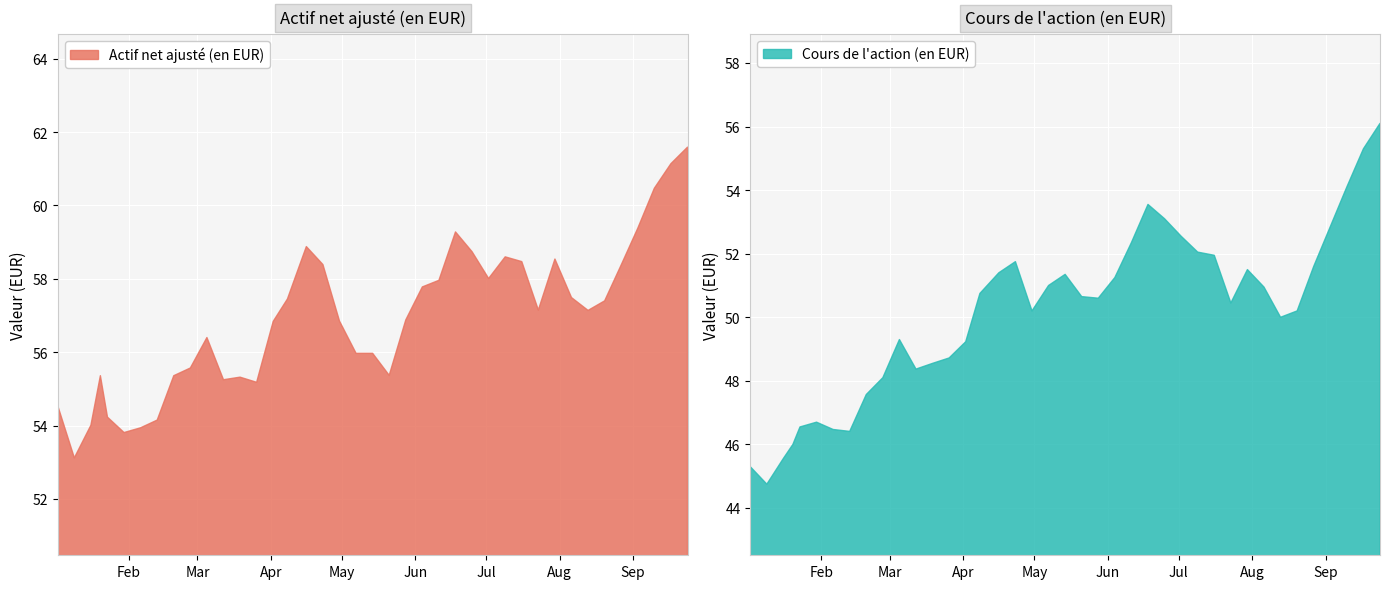

What is the difference between the maximum and minimum values in the Actif net ajusté (en EUR) series?

8.5